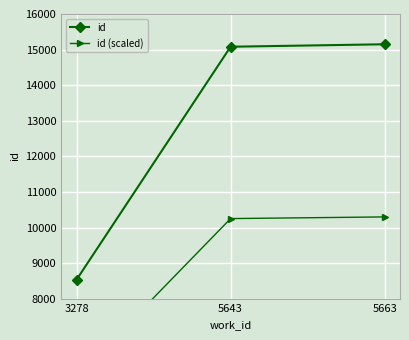

Which label corresponds to the largest value in the chart?

5663